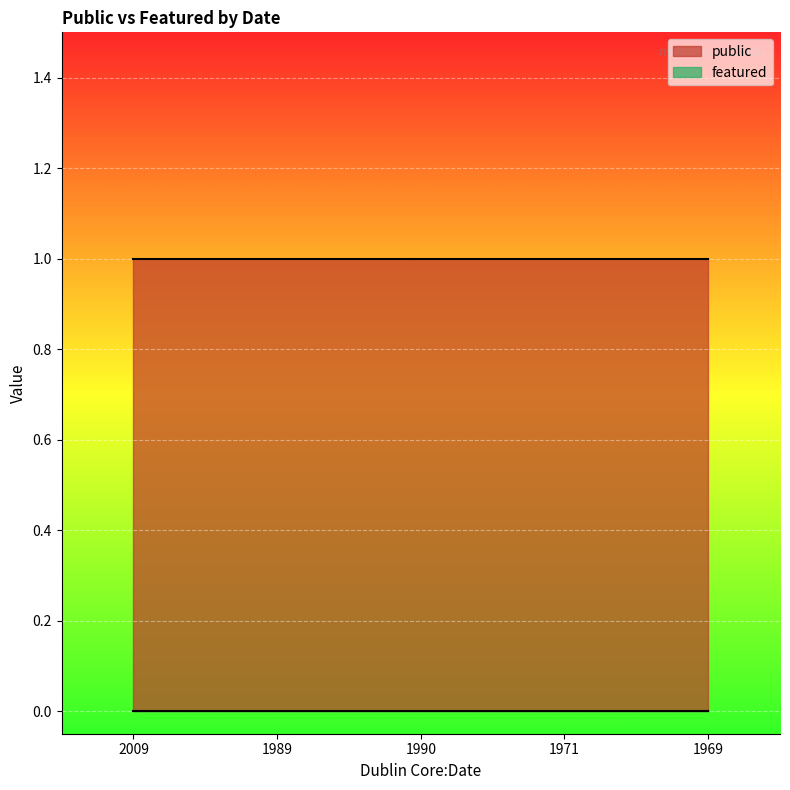

Rank the series at 2009 from highest to lowest value.

public, featured